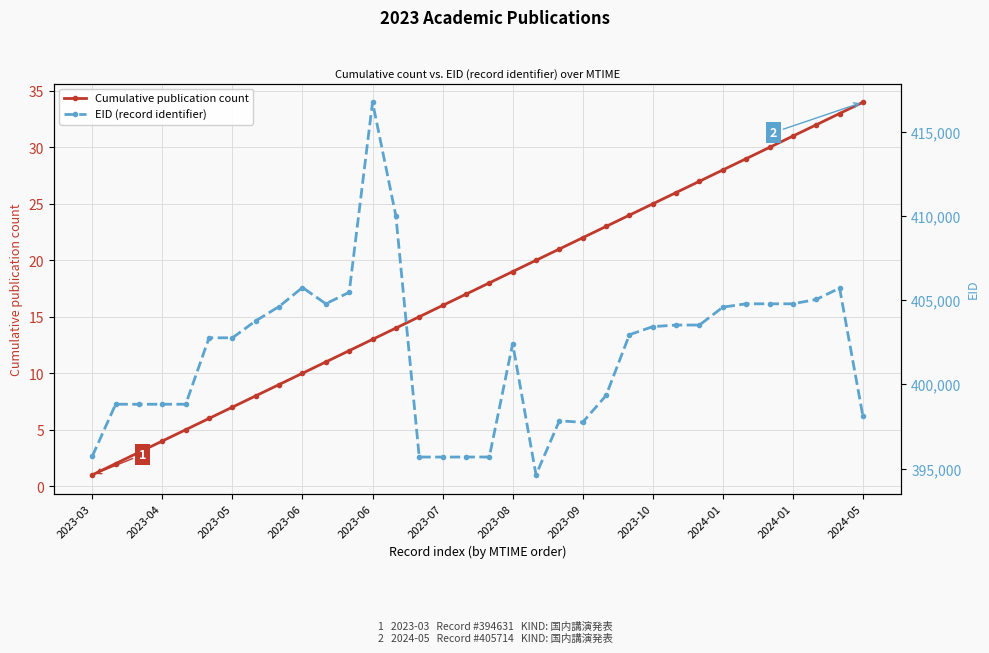

True or false: Cumulative publication count and EID (record identifier) cross at least once.

False